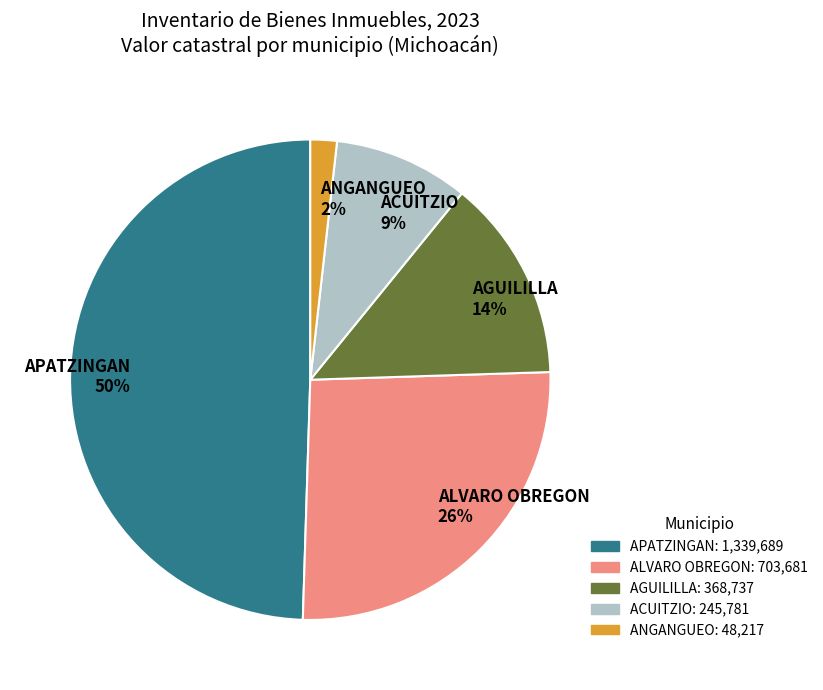

To the nearest percent, what is the average slice percentage?

20%